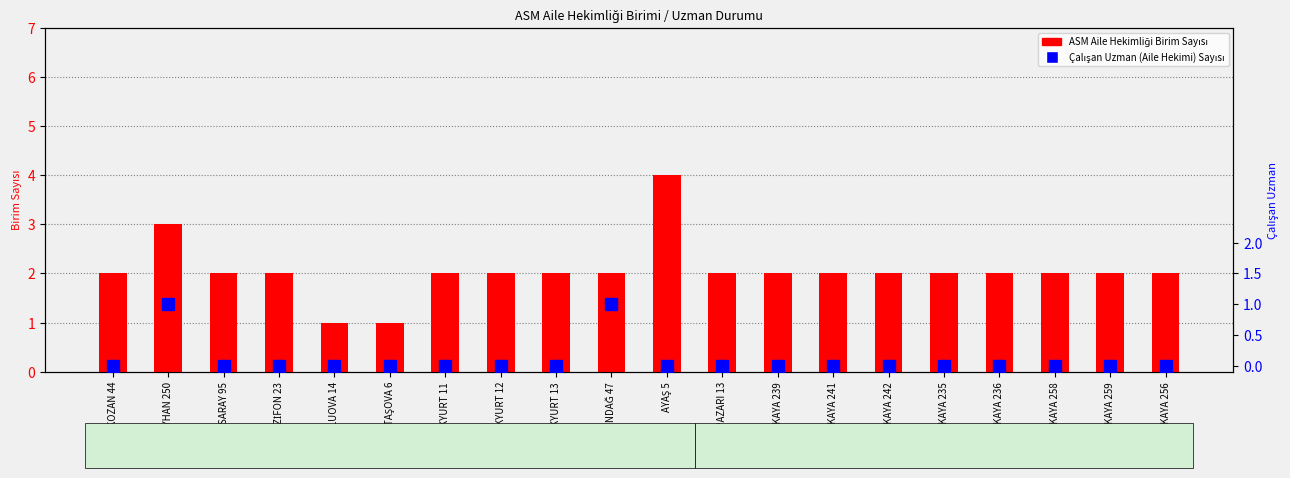

The value of ASM Aile Hekimliği Birim Sayısı at ÇANKAYA 241 is 1. True or false?

False